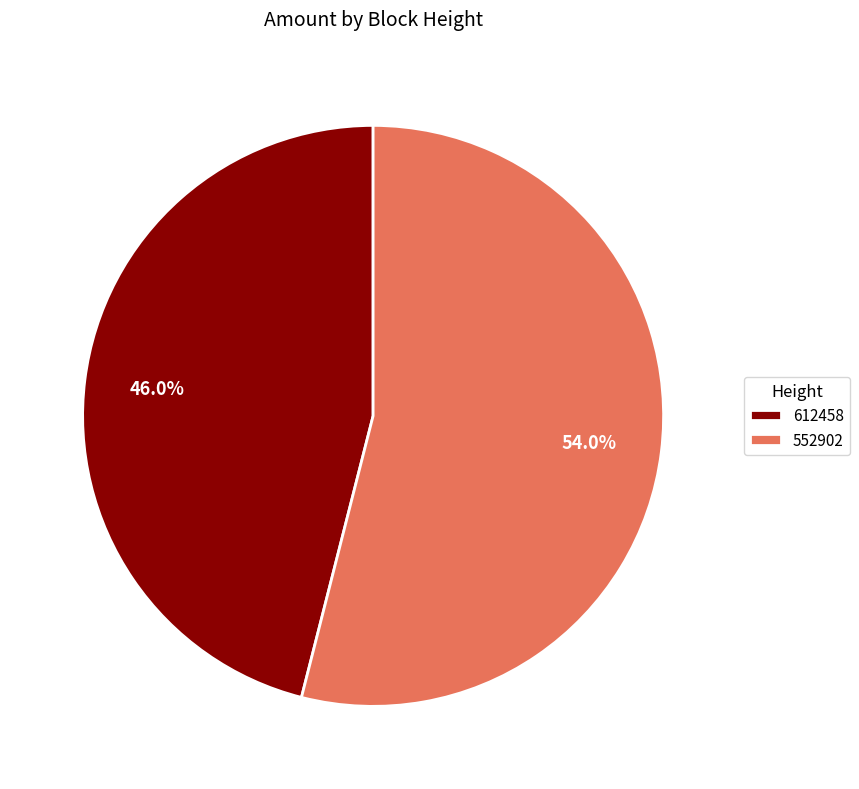

Which has a higher value, 552902 or 612458?

552902